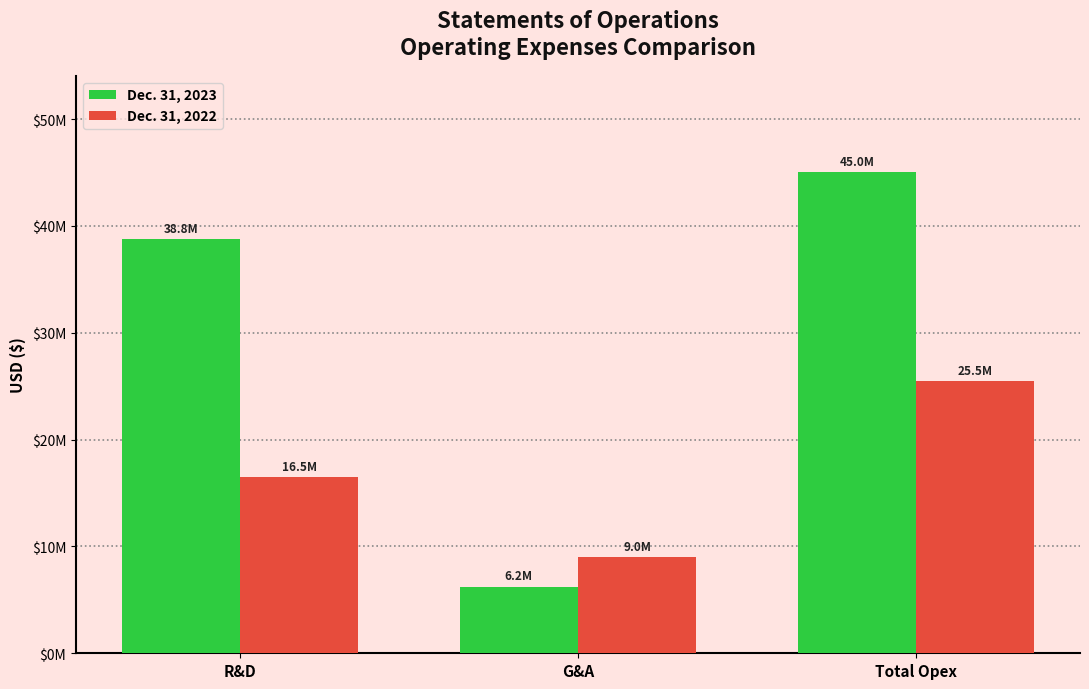

Does the chart contain stacked bars?

No